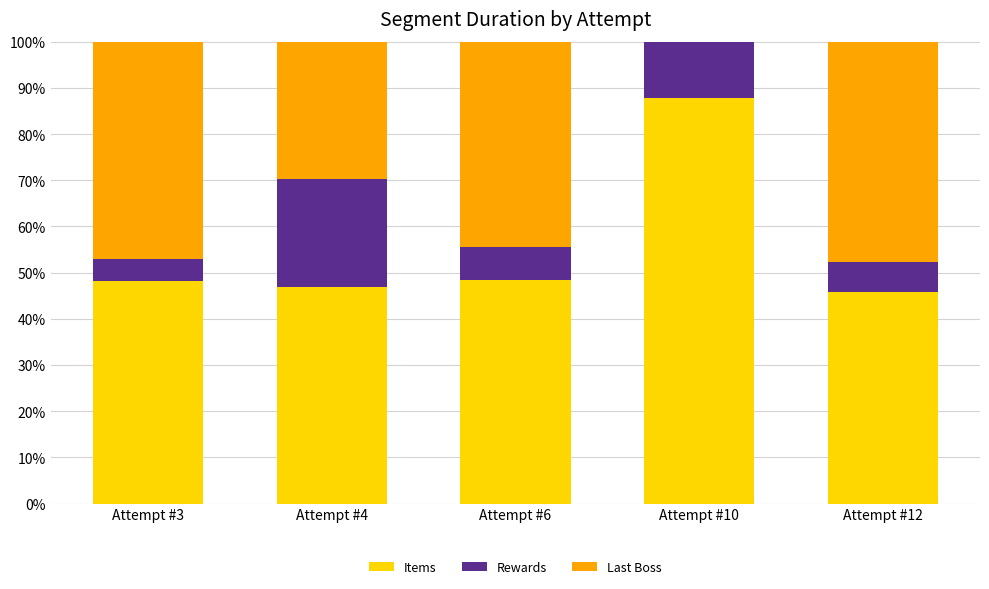

At which label does Items reach its peak?

Attempt #10